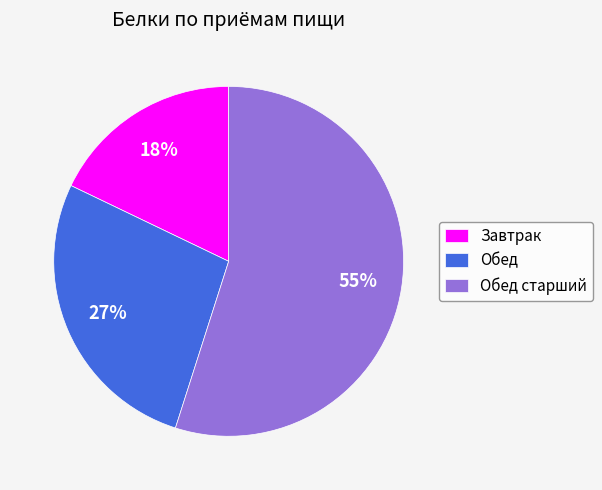

Approximately how many times larger is the value at Обед compared to Обед старший?

0.5